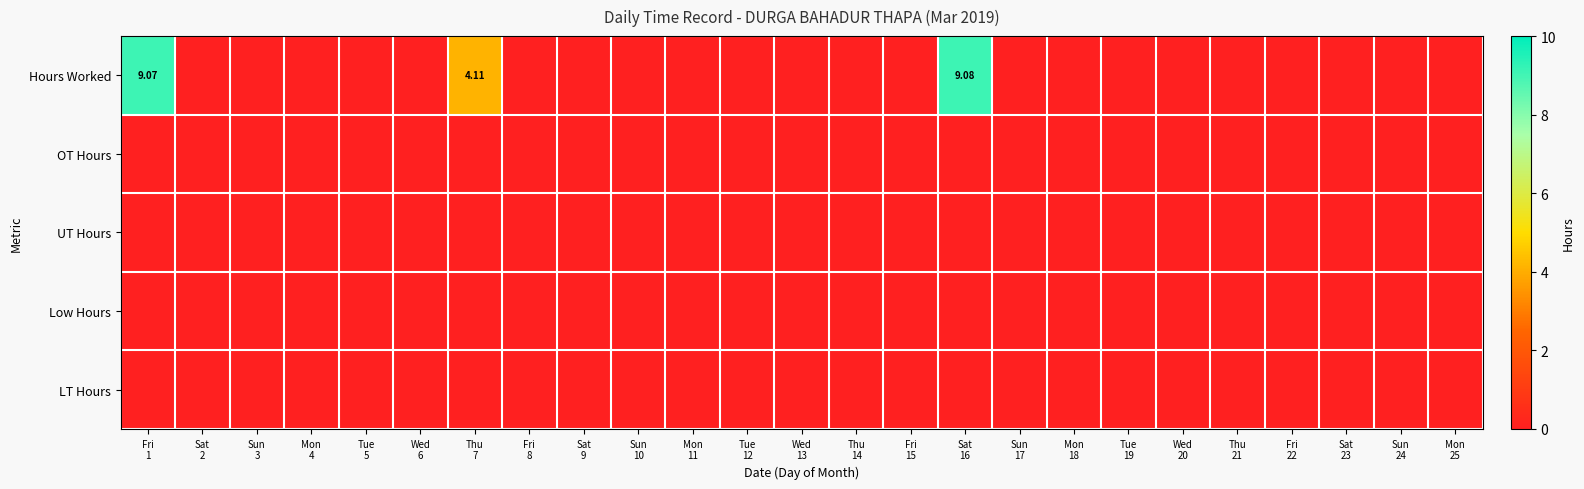

Count the Hours Worked values in the range 0 to 1.

22